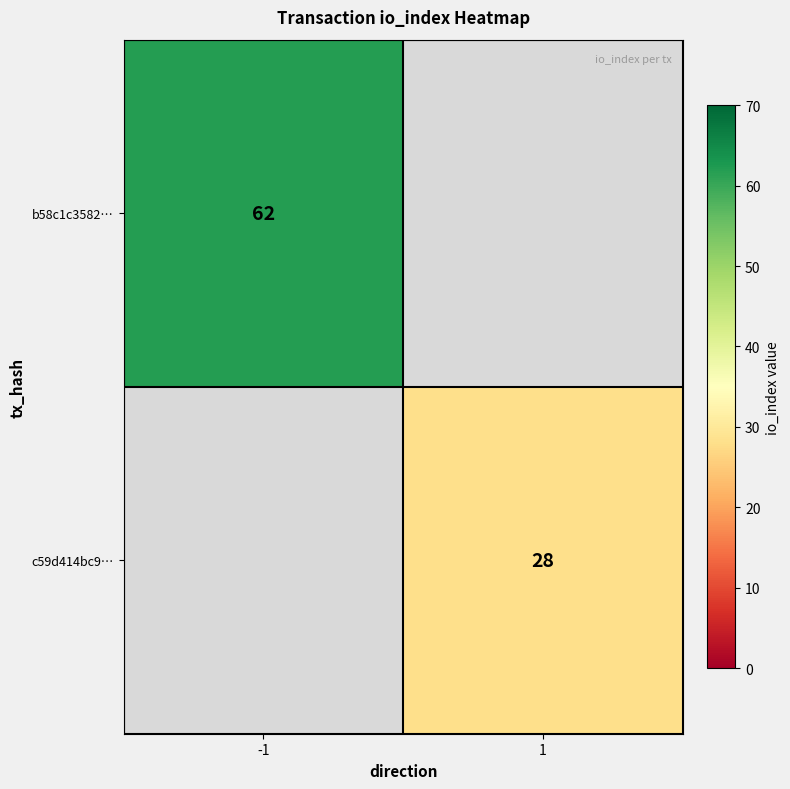

True or false: c59d414bc9… has a value of 43 at 1.

False